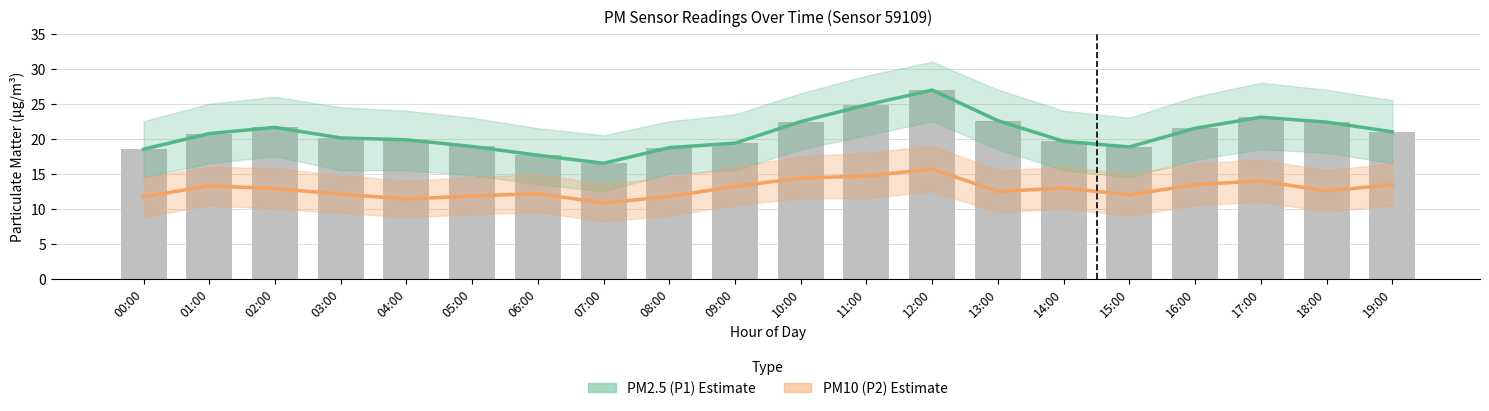

Which series has the widest spread of values?

PM2.5 (P1) Estimate